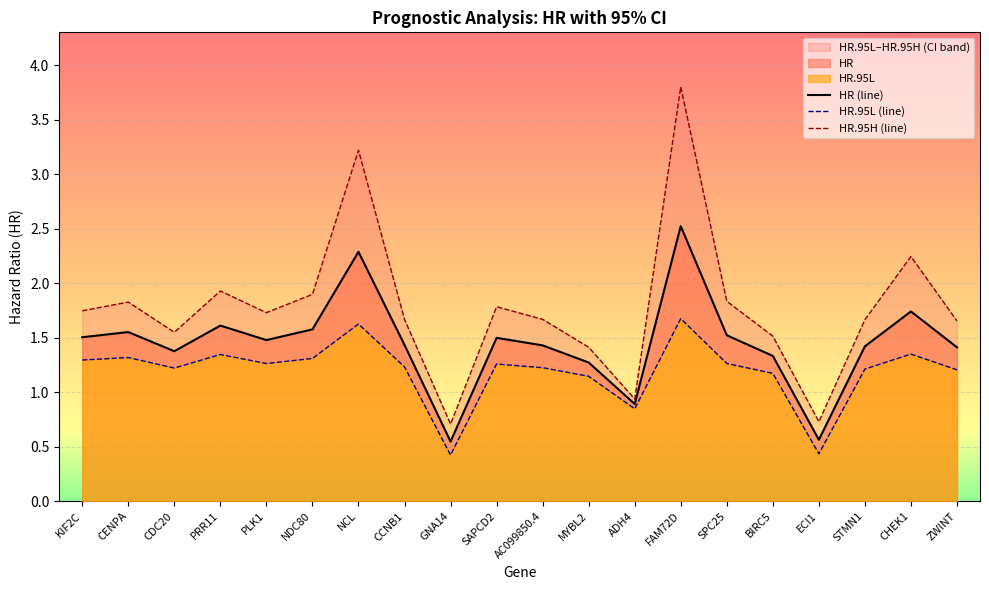

At which category does HR.95L reach its first local valley?

CDC20